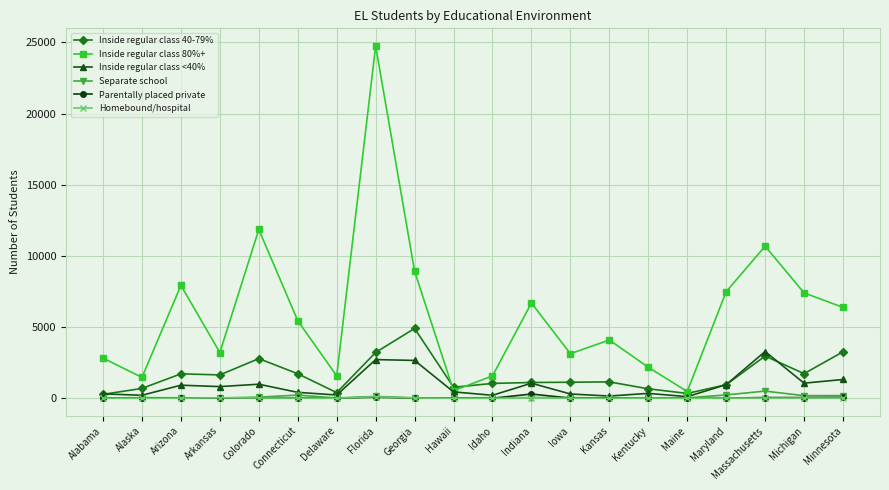

Read the Homebound/hospital value at Georgia.

14